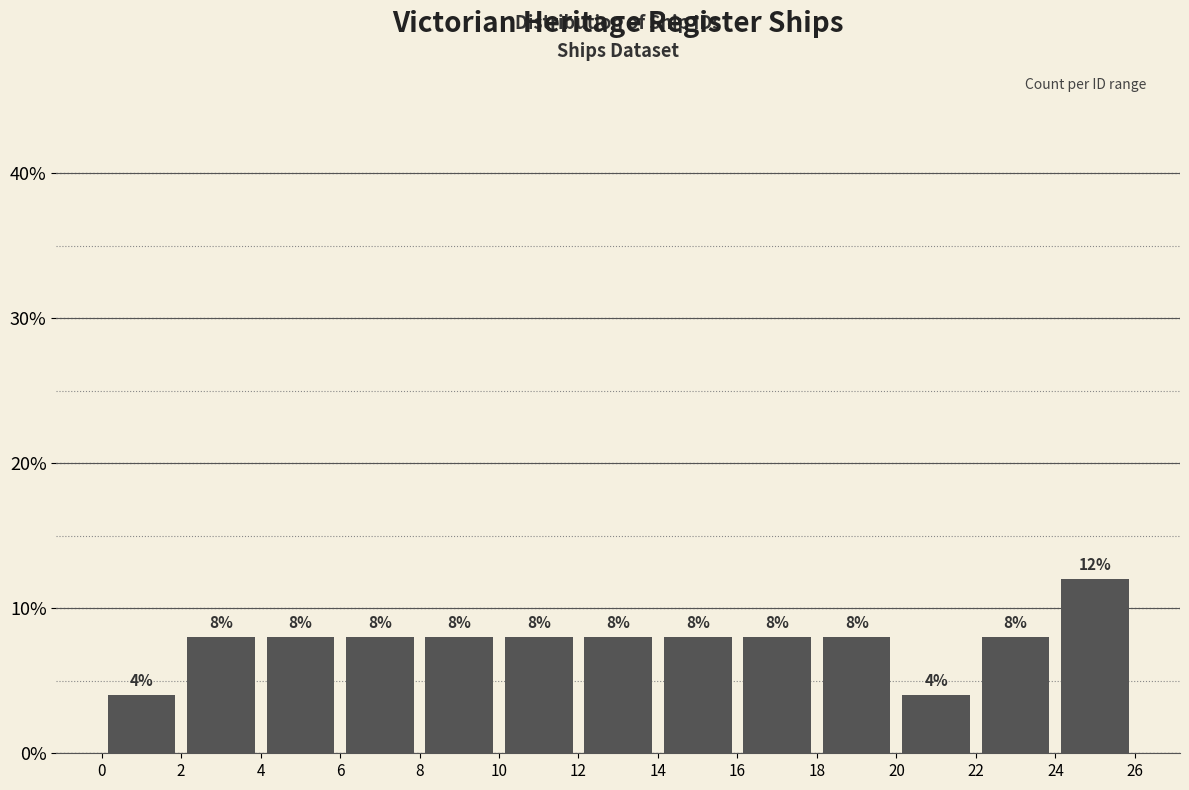

How tall is the bar that spans 2 to 4 on the x-axis?

8